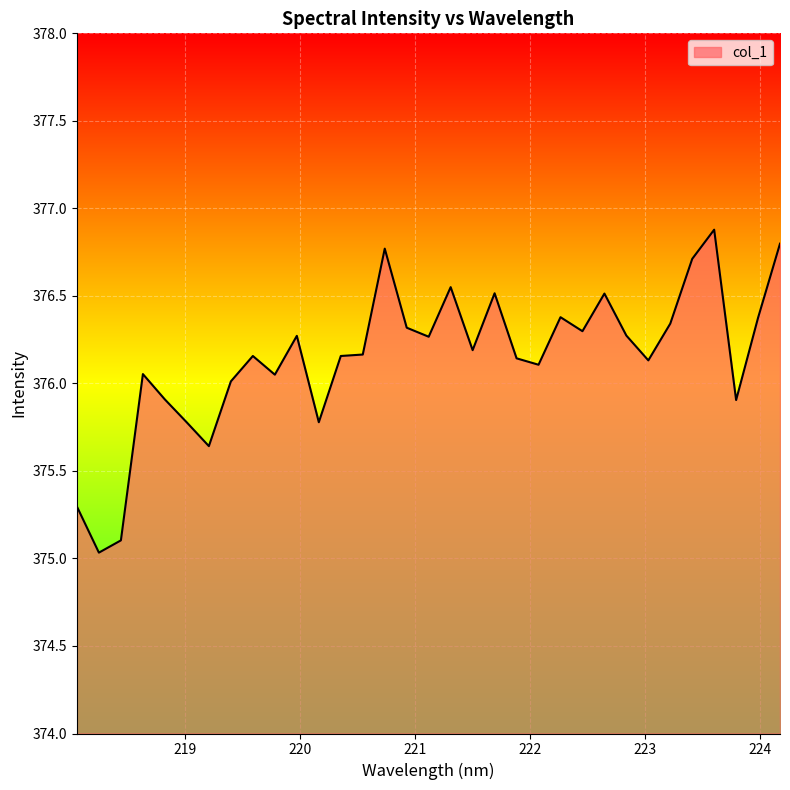

What is the difference between the maximum and minimum values?

1.8